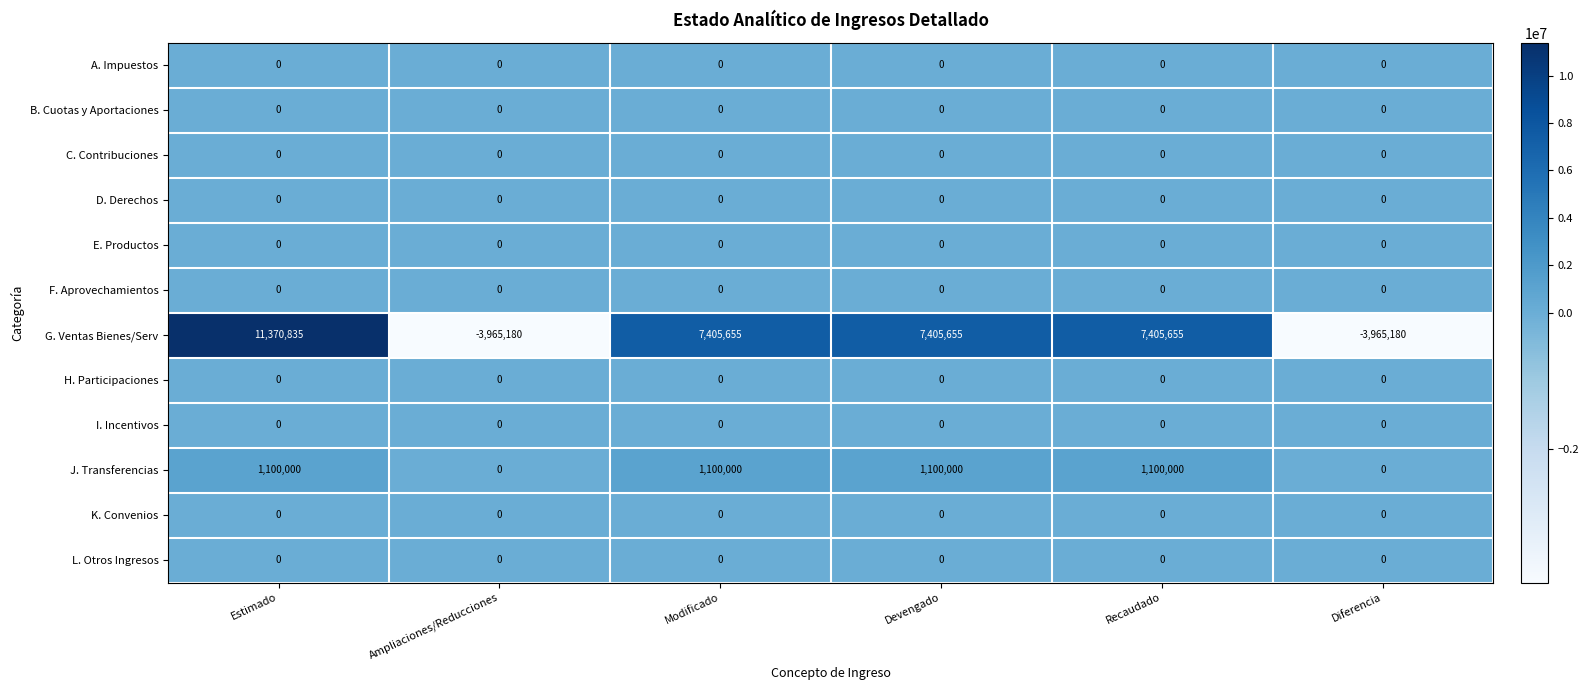

Which series has the largest range (max minus min)?

G. Ventas Bienes/Serv